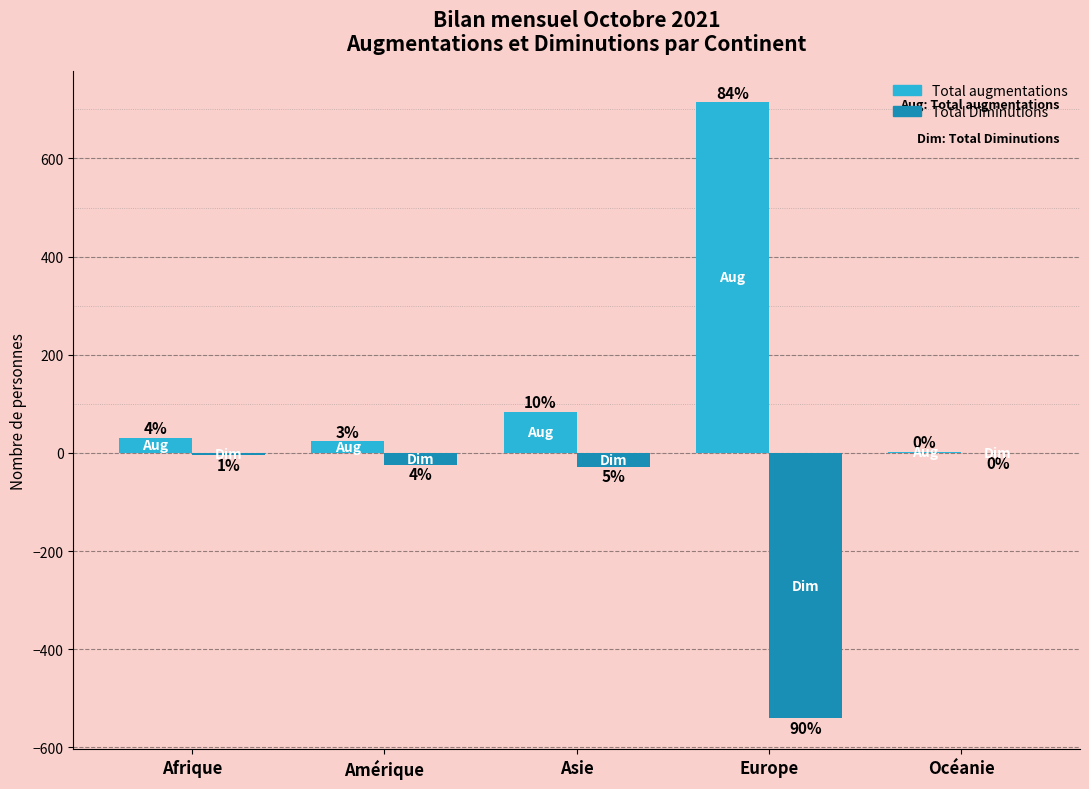

What is the label of the 3rd bar from the right?

Asie